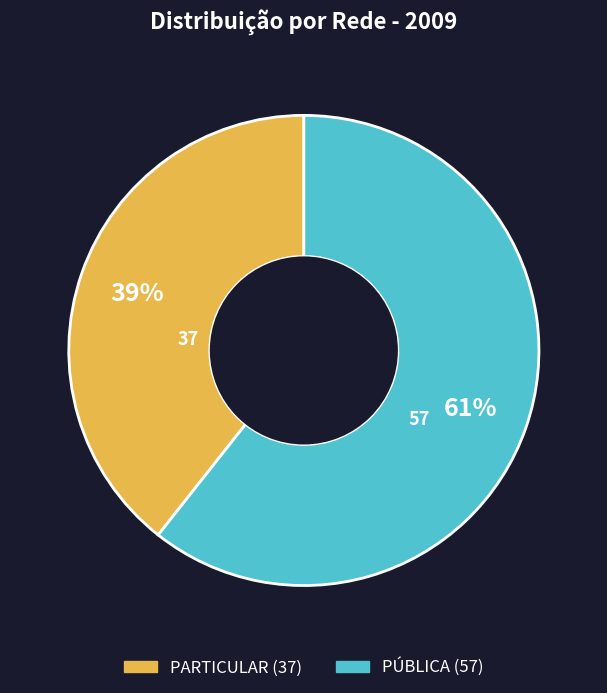

Count the number of slices in the pie.

2